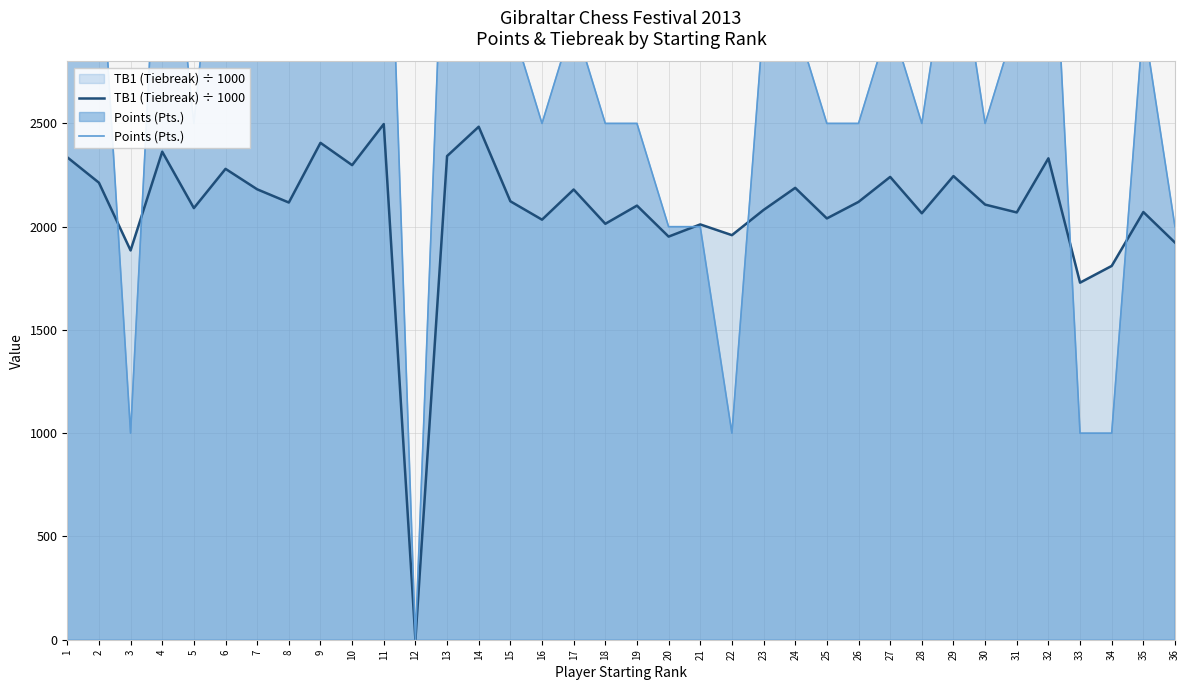

What is the difference between the maximum and minimum values in the TB1 (Tiebreak) ÷ 1000 series?

2.5